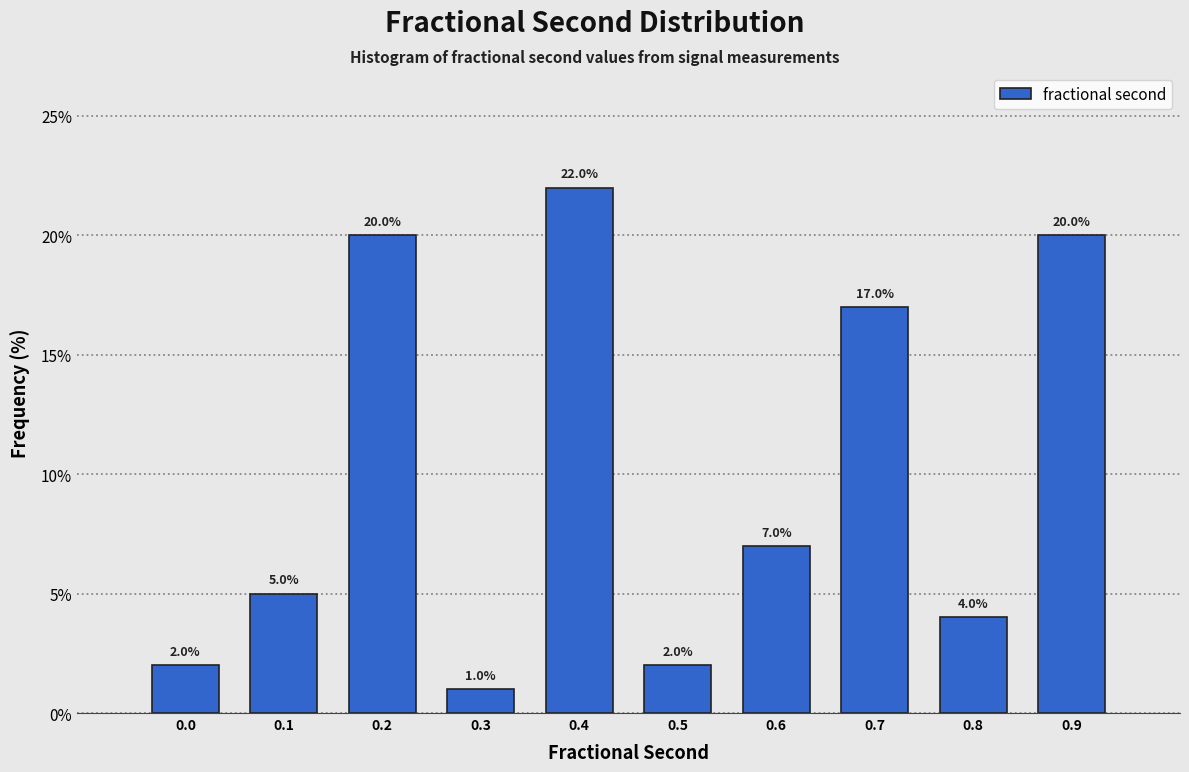

Reading left to right, transcribe all the data shown in this chart.

0.0=2.0	0.1=5.0	0.2=20.0	0.3=1.0	0.4=22.0	0.5=2.0	0.6=7.0	0.7=17.0	0.8=4.0	0.9=20.0